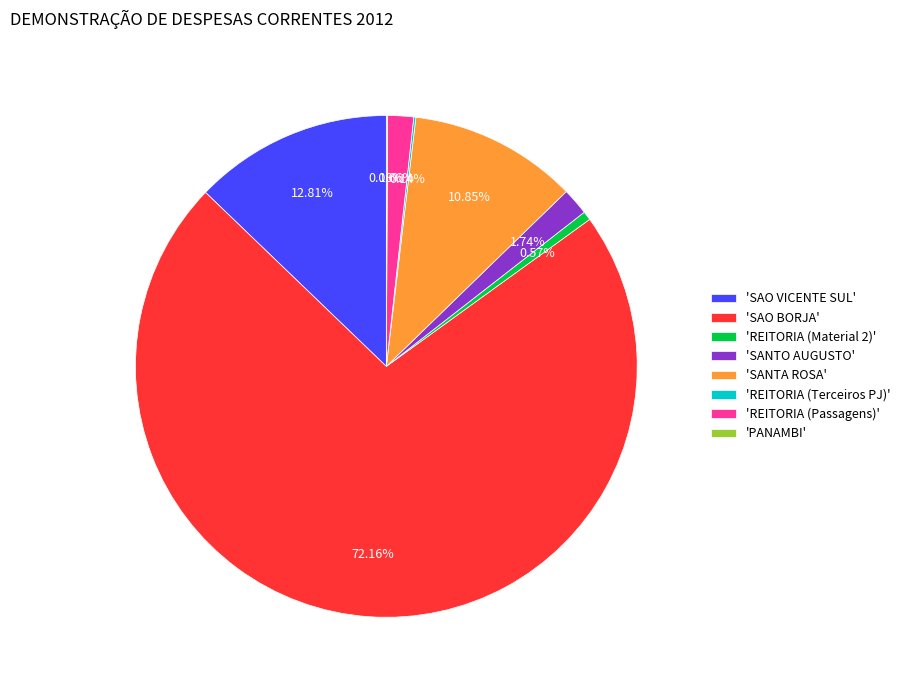

What is the majority slice?

'SAO BORJA'